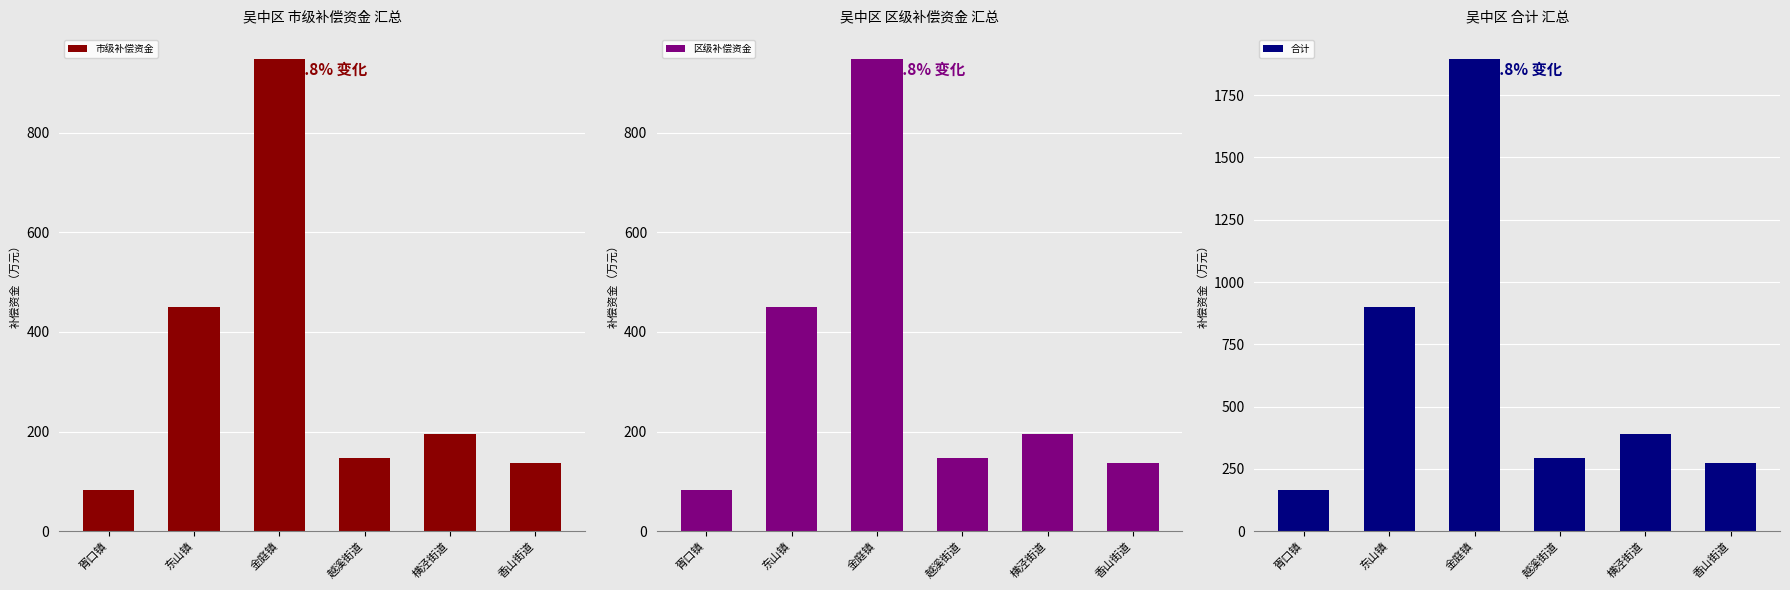

What is the highest value of the 市级补偿资金 series?

948.5